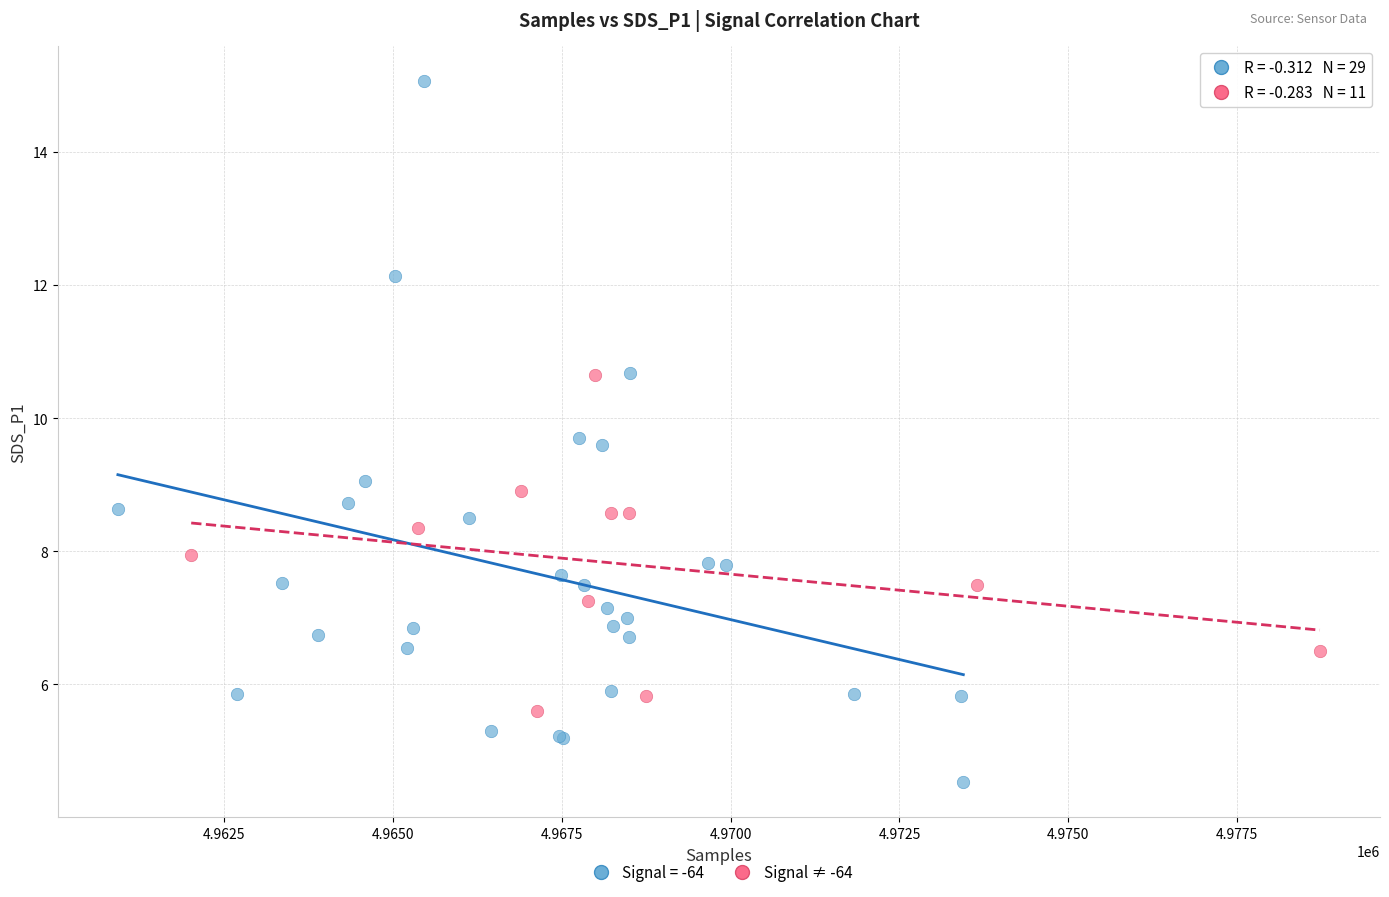

Which series has the widest spread of Y values?

Signal = -64